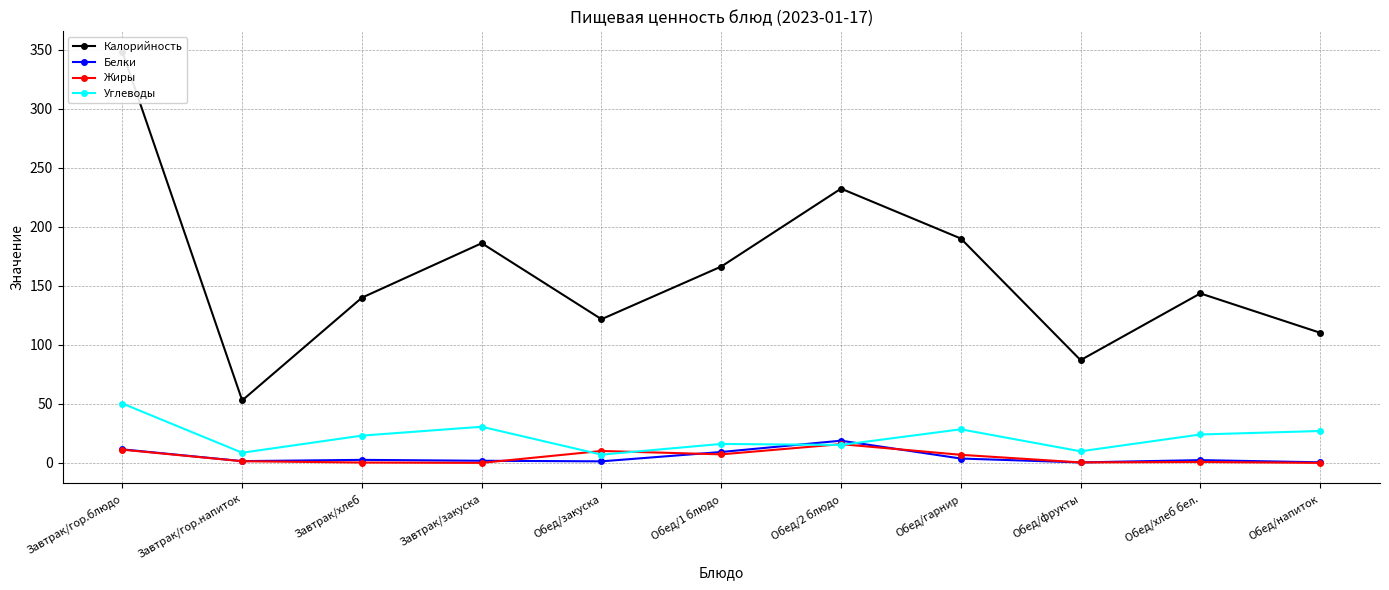

List the labels in order of Углеводы value, smallest first.

Обед/закуска, Завтрак/гор.напиток, Обед/фрукты, Обед/2 блюдо, Обед/1 блюдо, Завтрак/хлеб, Обед/хлеб бел., Обед/напиток, Обед/гарнир, Завтрак/закуска, Завтрак/гор.блюдо